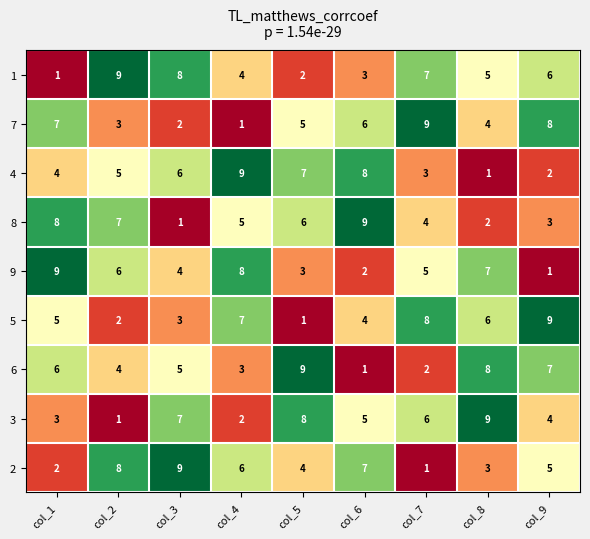

What is the difference between the highest and lowest values at col_5?

8